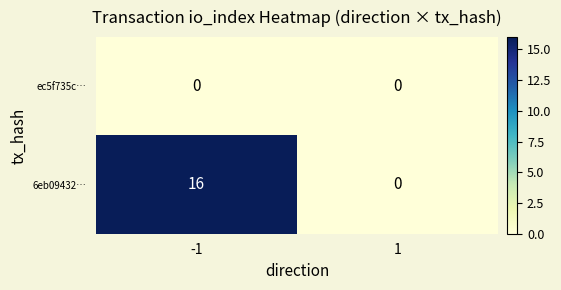

Reading right to left, extract all data points from this chart.

ec5f735c…: 1=0	-1=0
6eb09432…: 1=0	-1=16